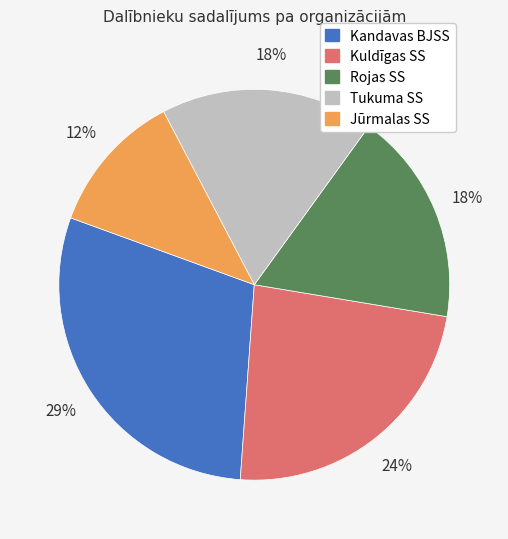

Is Kuldīgas SS the majority of the pie?

No